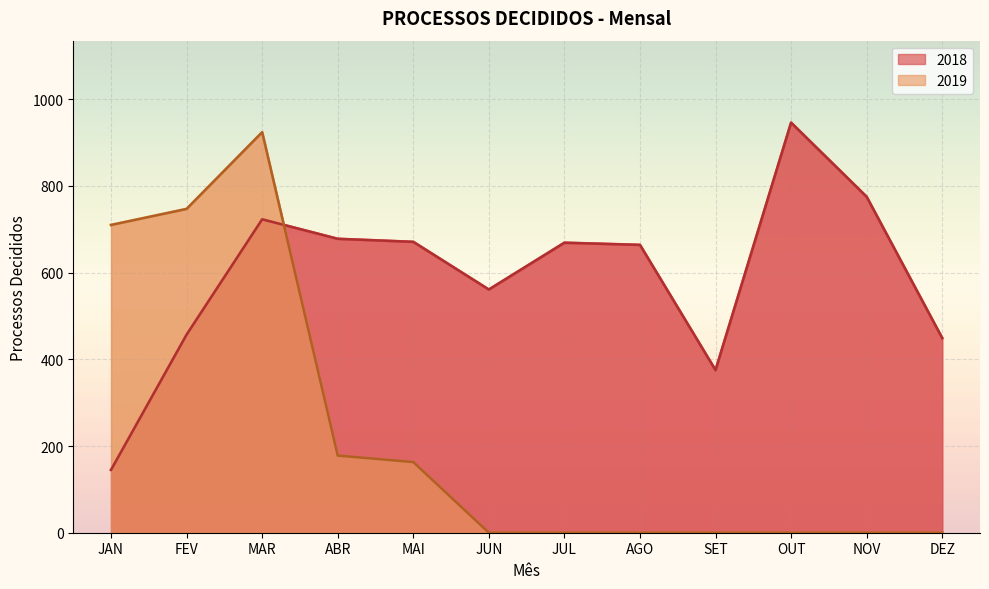

At which label is 2019 closest to 462?

JAN